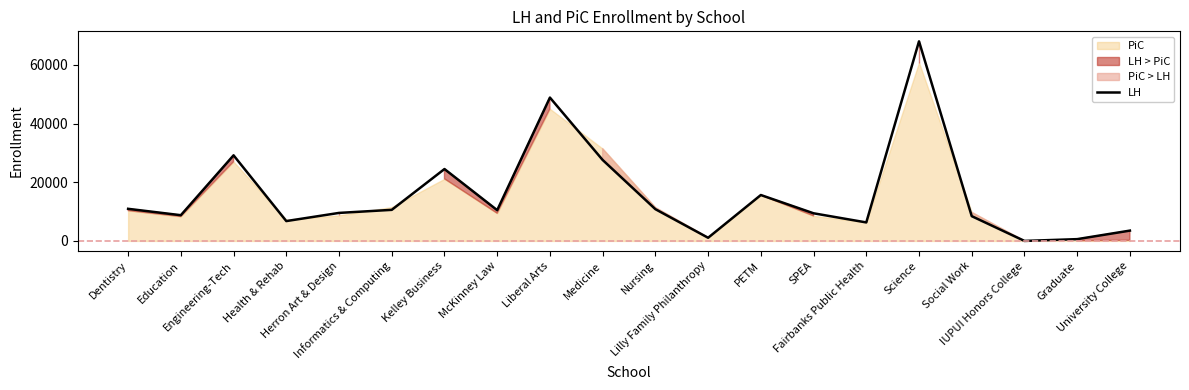

What is the label of the 12th point from the right?

Liberal Arts